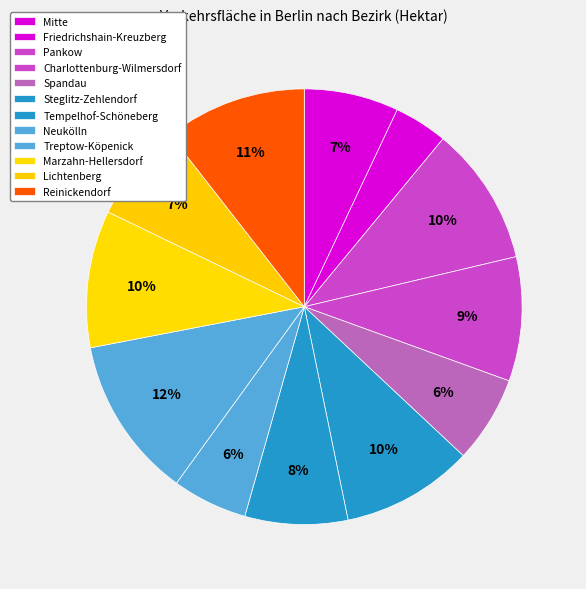

How many slices are in this pie chart?

12